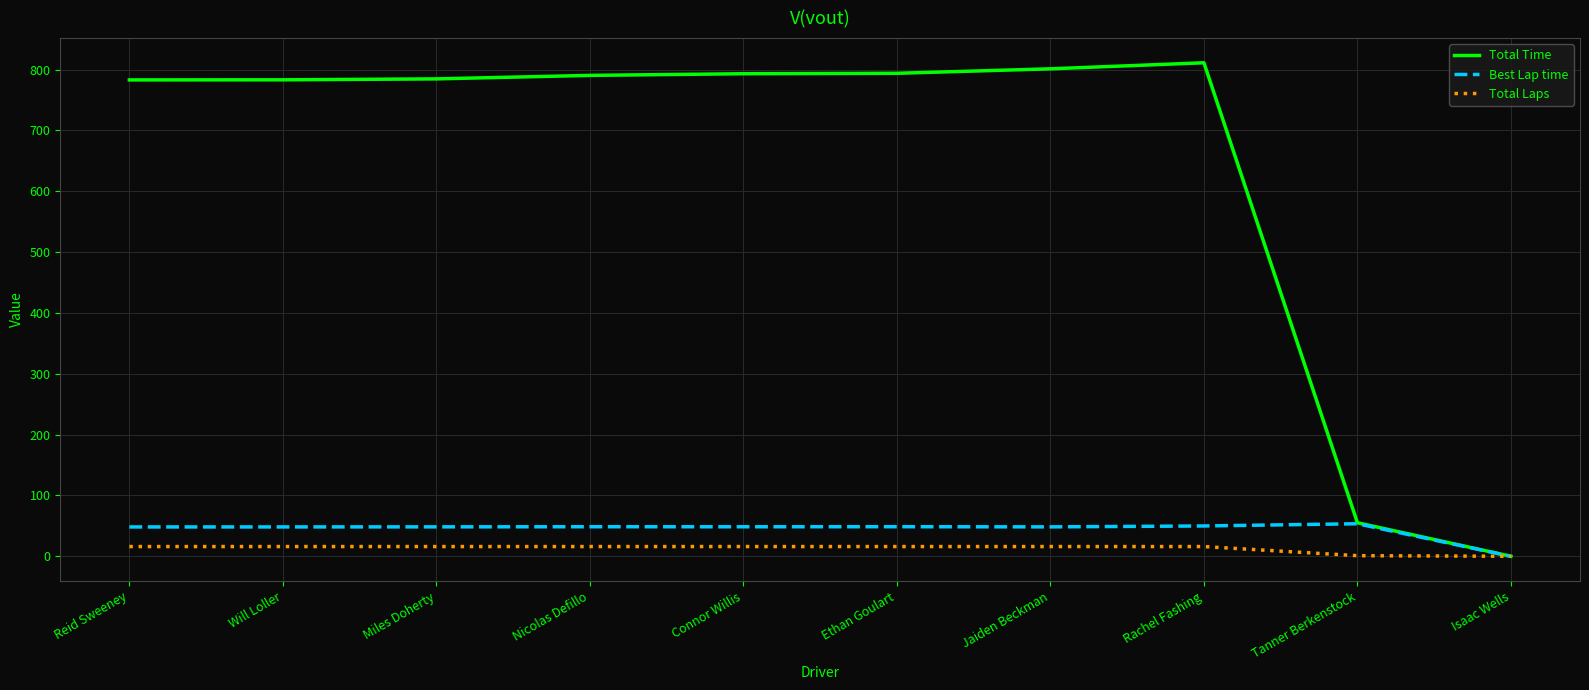

At which label does Total Time reach its minimum?

Isaac Wells